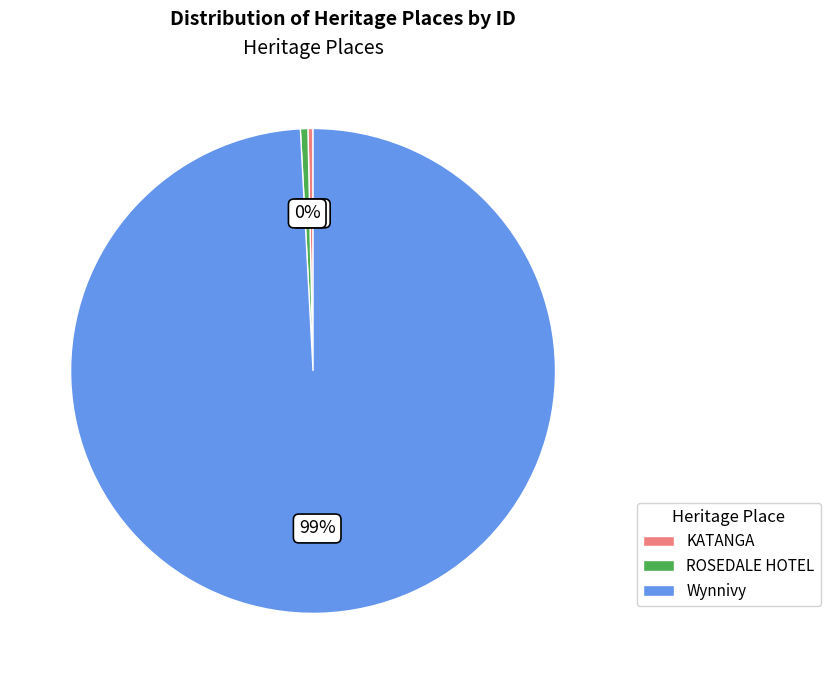

Which category has the biggest portion of the pie?

Wynnivy